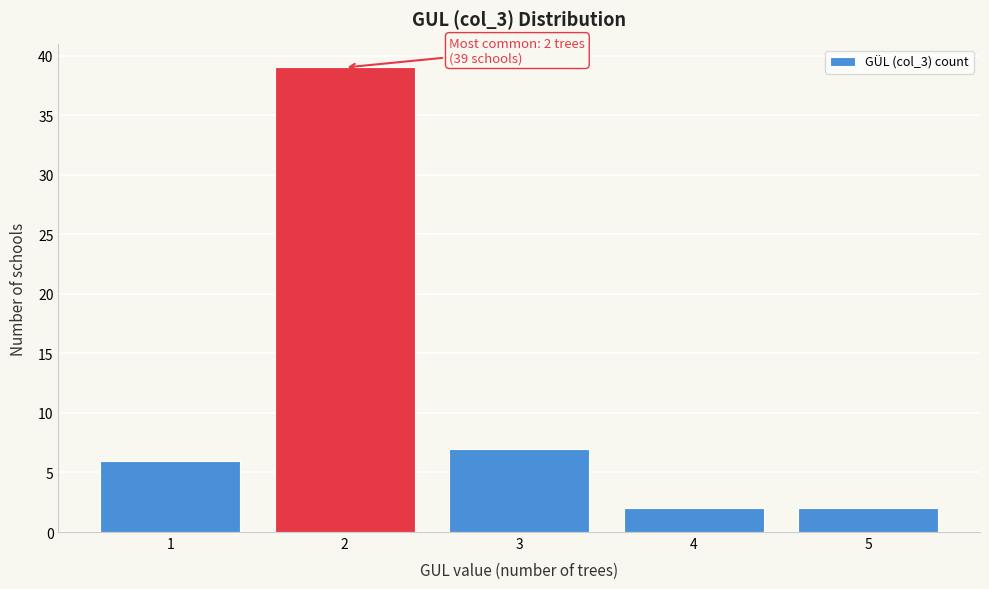

Over which range of the x-axis is the bar tallest?

1.5 to 2.5